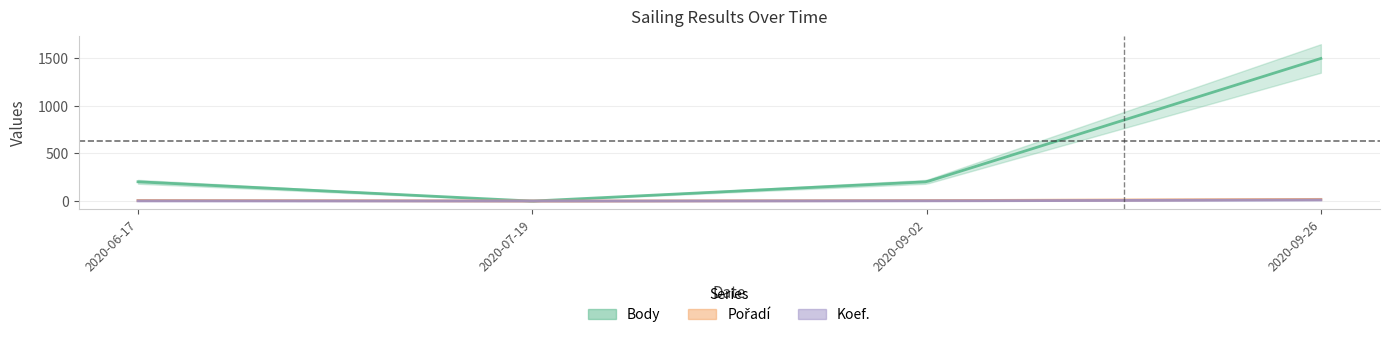

At which label does Pořadí first exceed 7?

2020-09-26